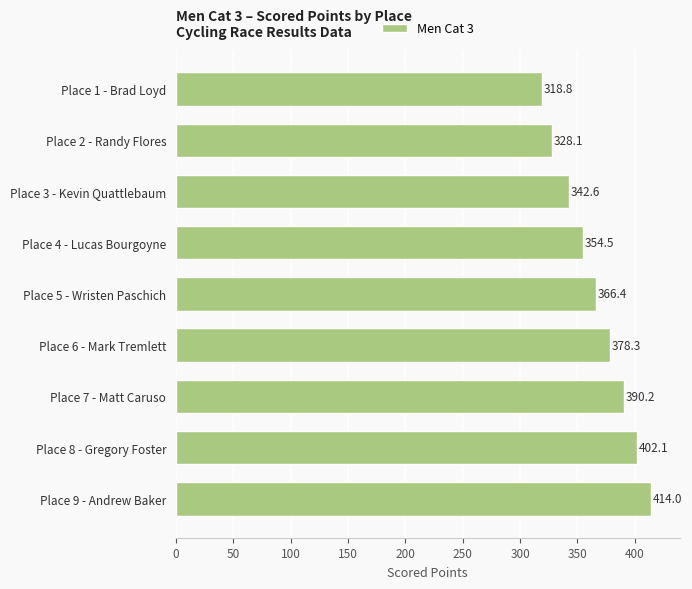

Where is the data nearest to the value 366?

Place 5 - Wristen Paschich